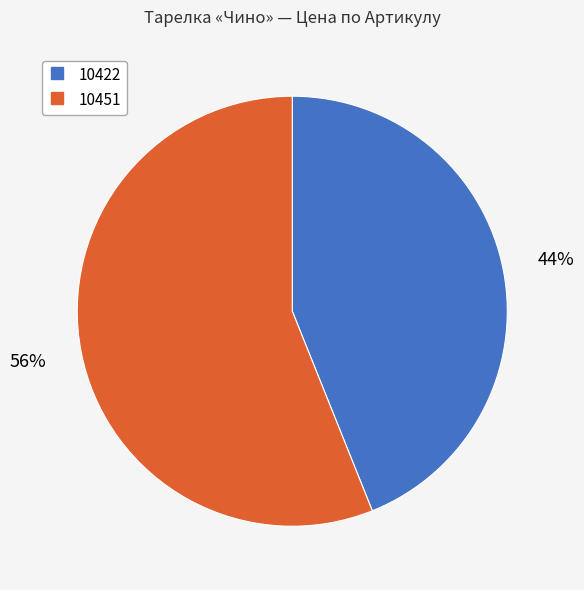

To the nearest percent, what is the combined percentage of 10451 and 10422?

100%